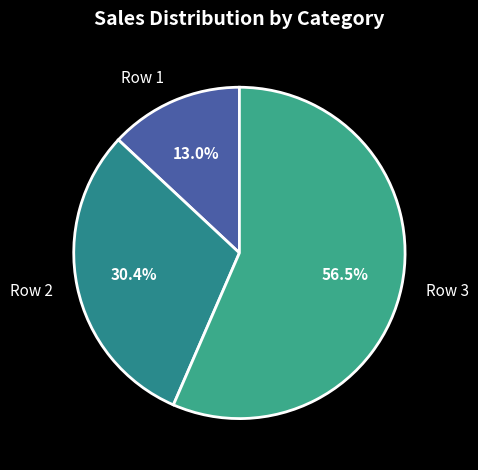

Which has a higher value, Row 3 or Row 1?

Row 3